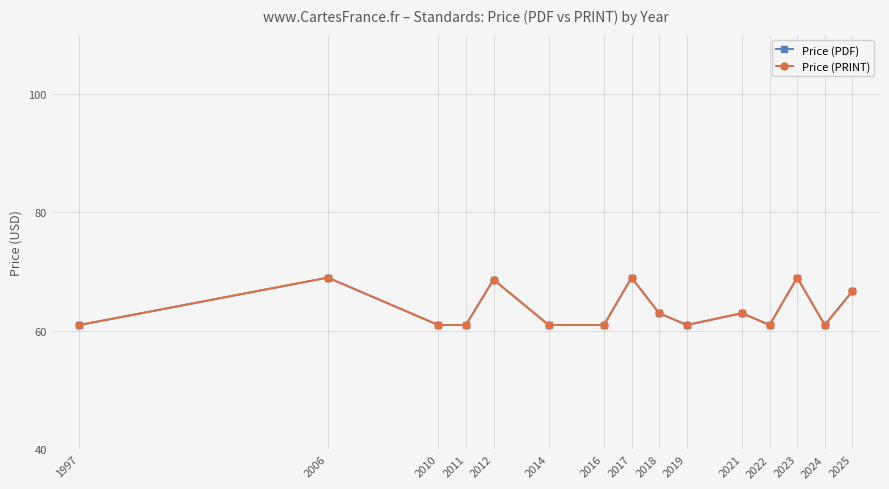

Is this an area chart (filled region under the line)?

No